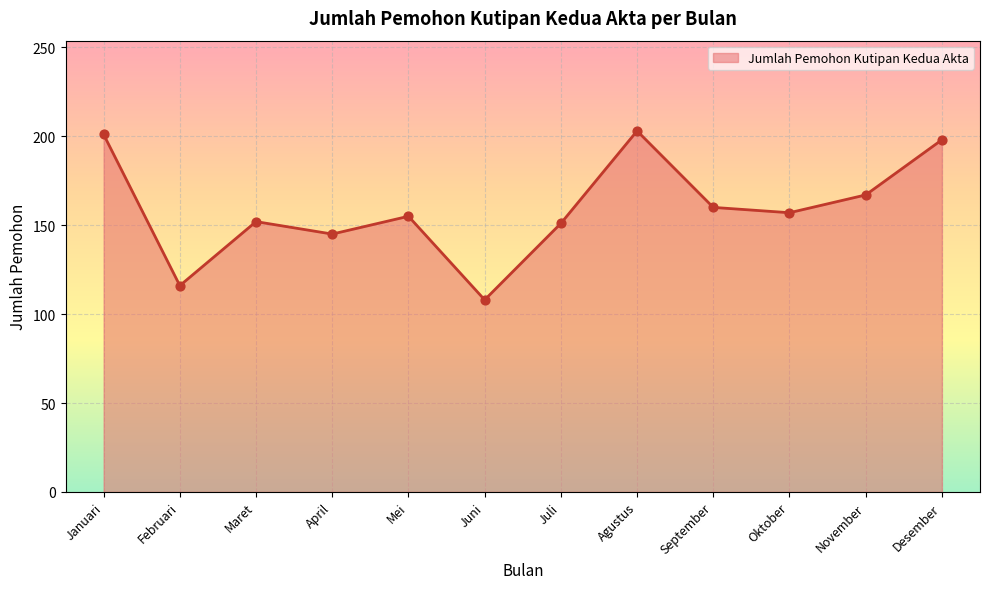

What is the ratio of the value at September to the value at Januari?

0.8